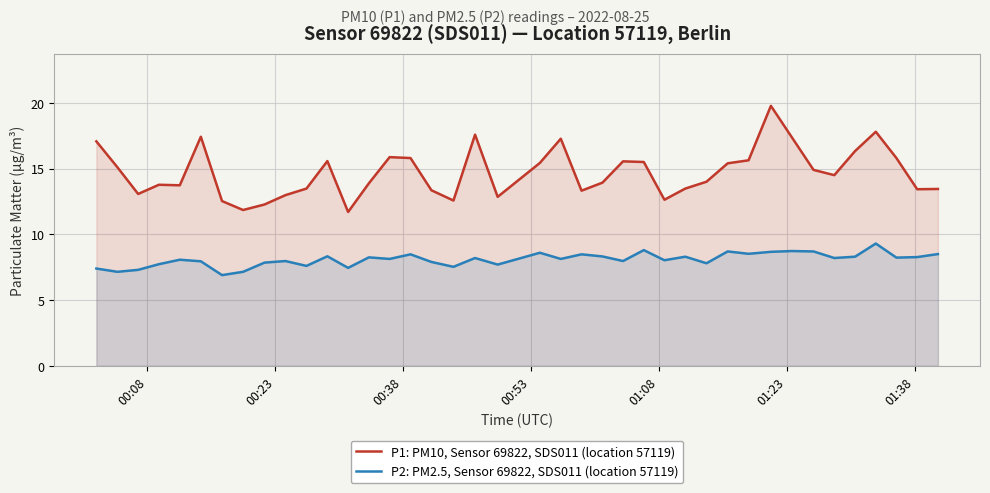

True or false: P2: PM2.5, Sensor 69822, SDS011 (location 57119) and P1: PM10, Sensor 69822, SDS011 (location 57119) cross at least once.

False